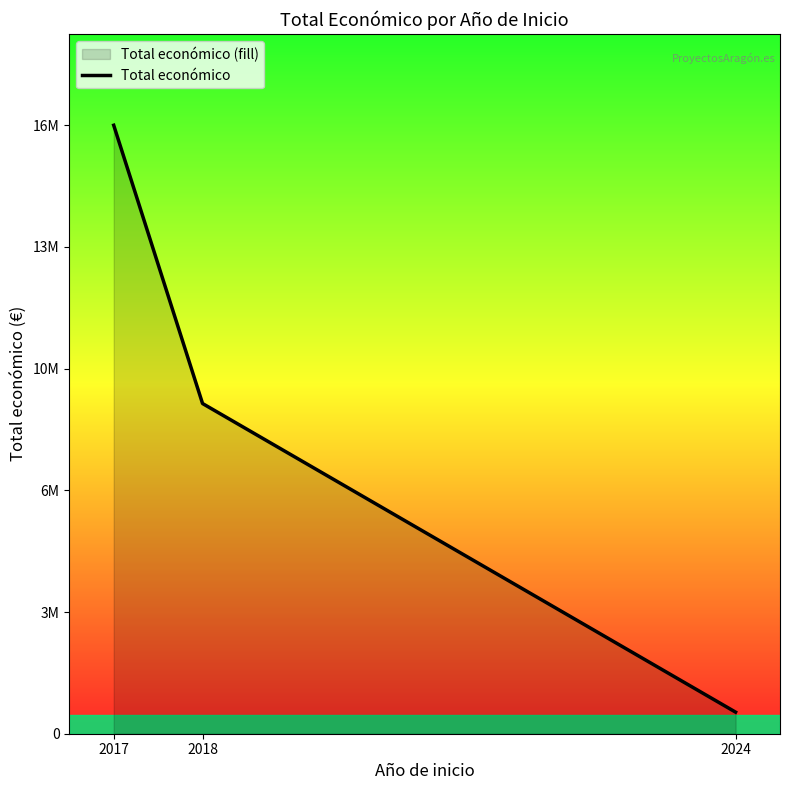

What is the greatest value displayed?

16885414